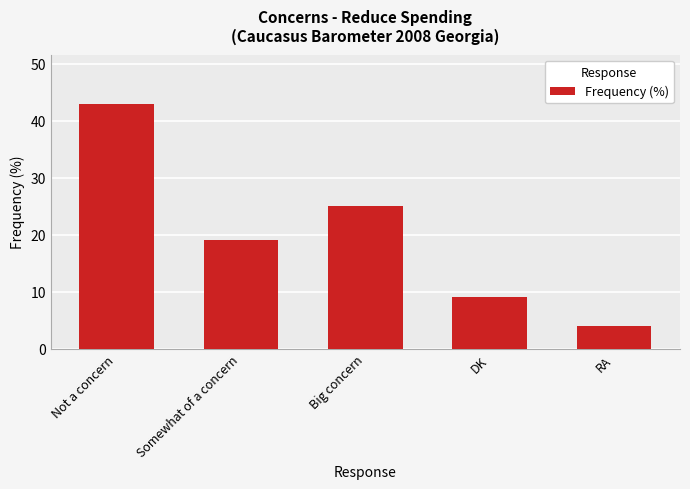

List the labels in order of value, smallest first.

RA, DK, Somewhat of a concern, Big concern, Not a concern